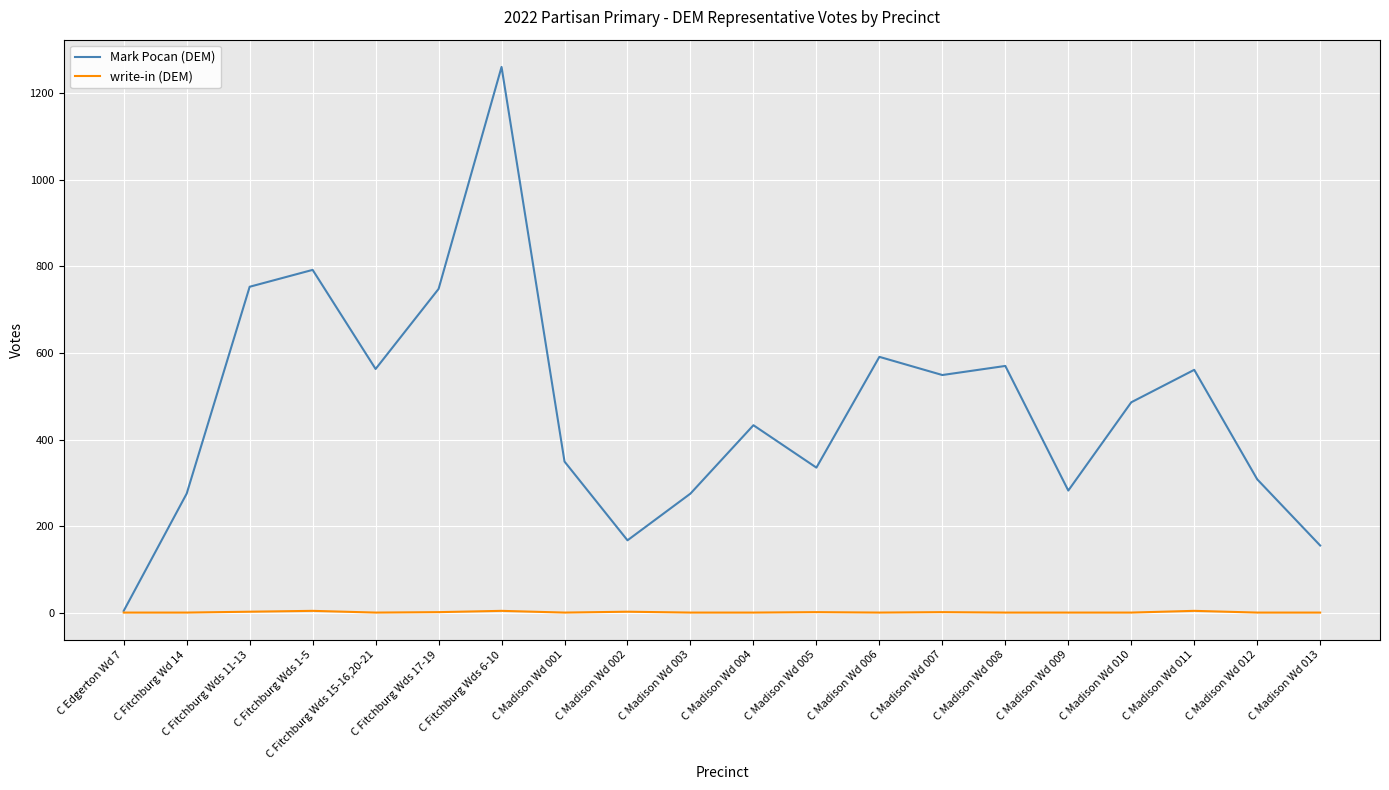

Which series has the largest total across all categories?

Mark Pocan (DEM)